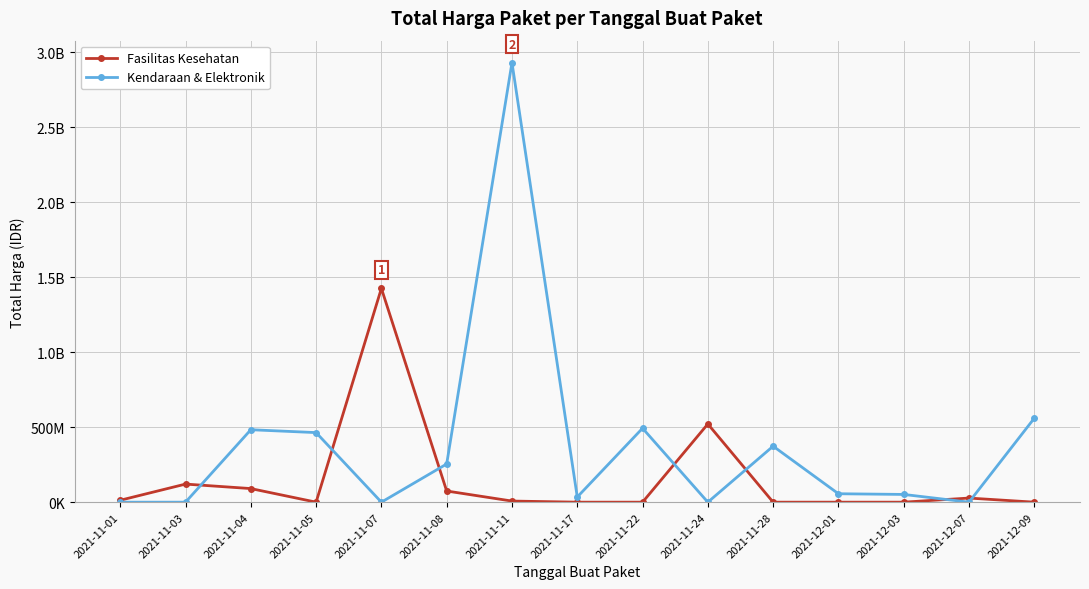

Is this an area chart (filled region under the line)?

No